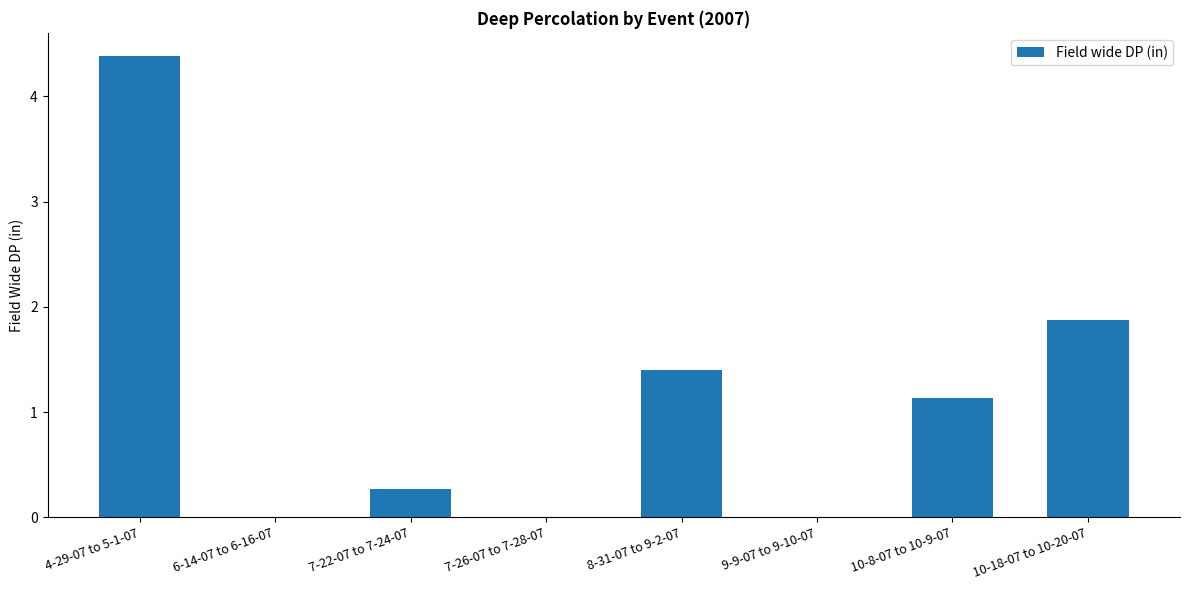

Which label corresponds to the largest value in the chart?

4-29-07 to 5-1-07